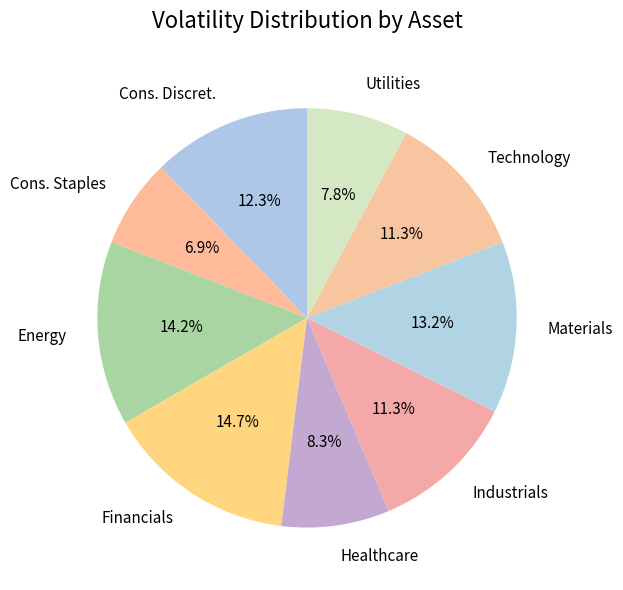

To the nearest percent, what portion does Utilities represent?

8%